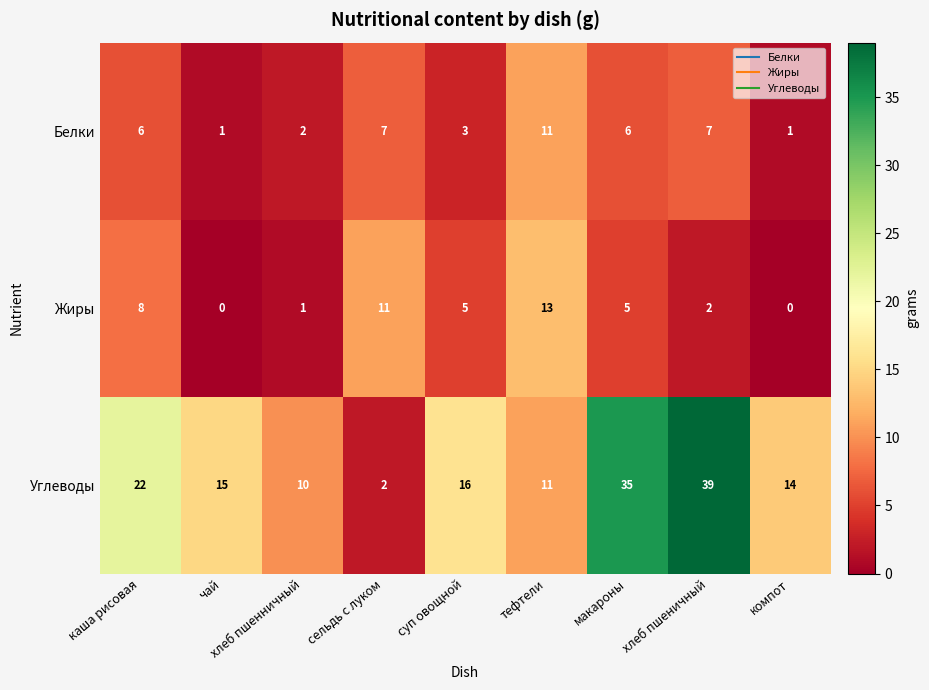

What is the maximum value shown in the chart?

39